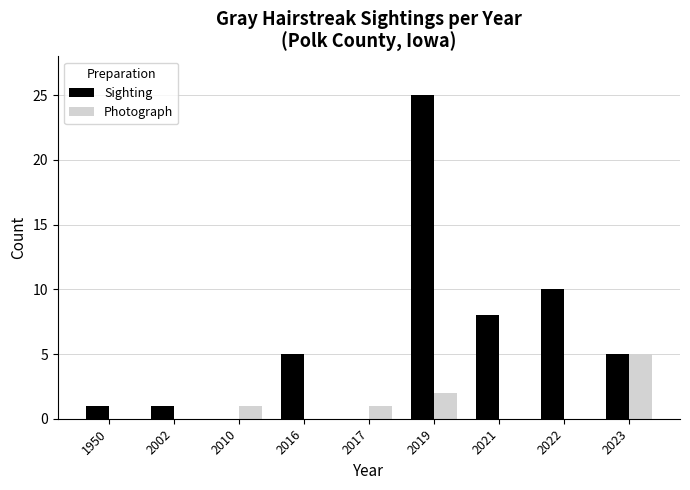

Count the number of categories in the chart.

9